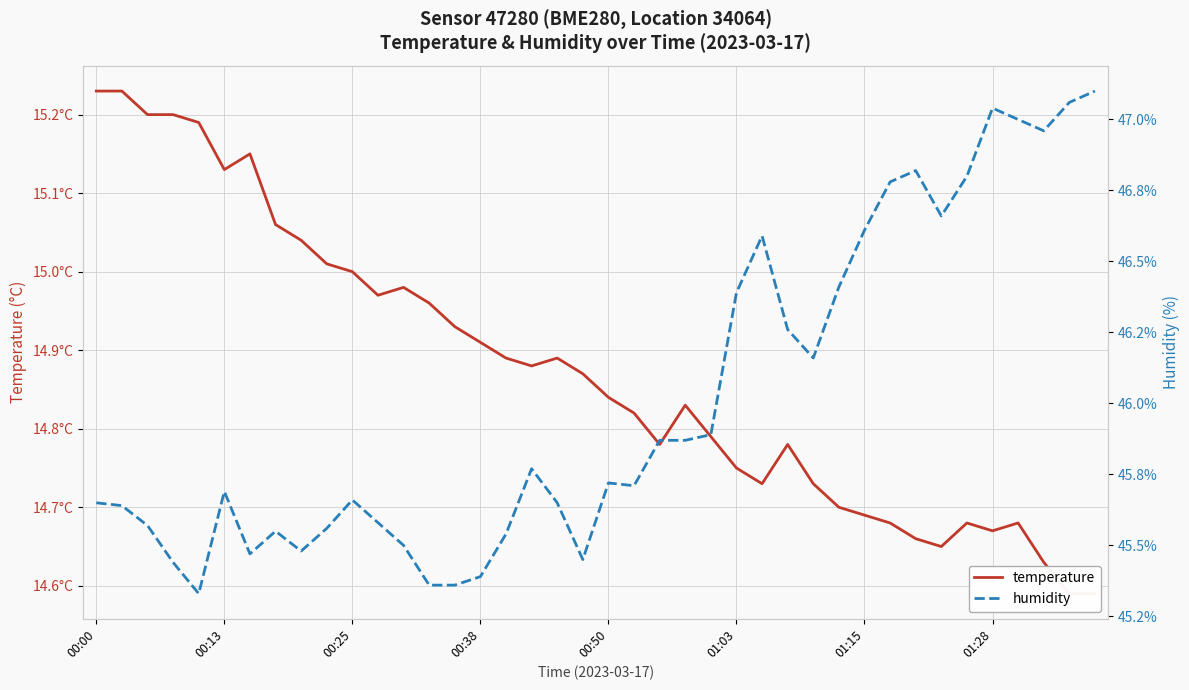

Is it true that humidity equals 45.7 at 00:50?

True